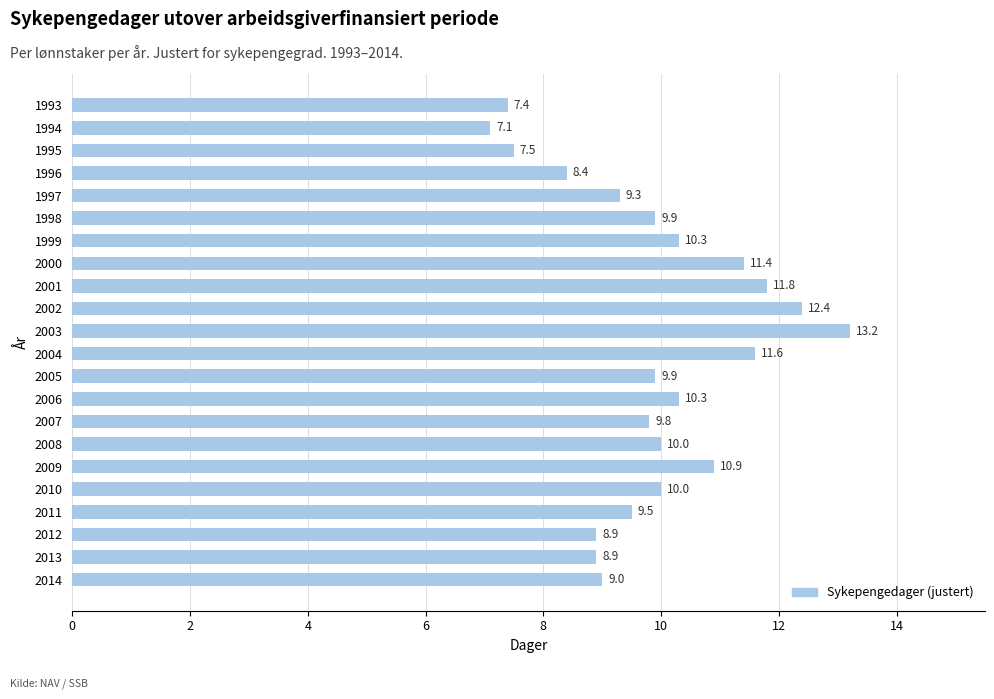

What is the smallest value displayed?

7.1